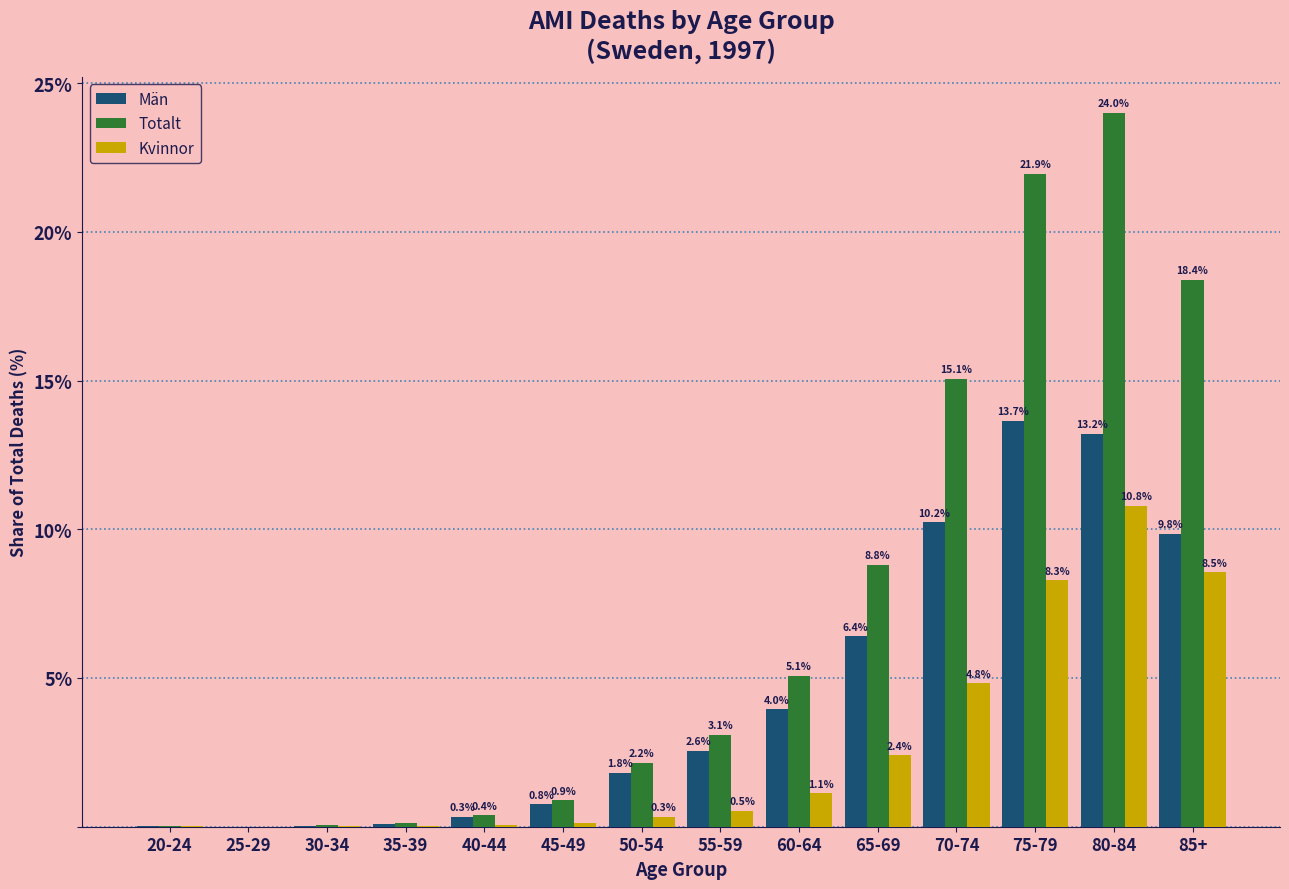

What is the highest value of the Totalt series?

24.0